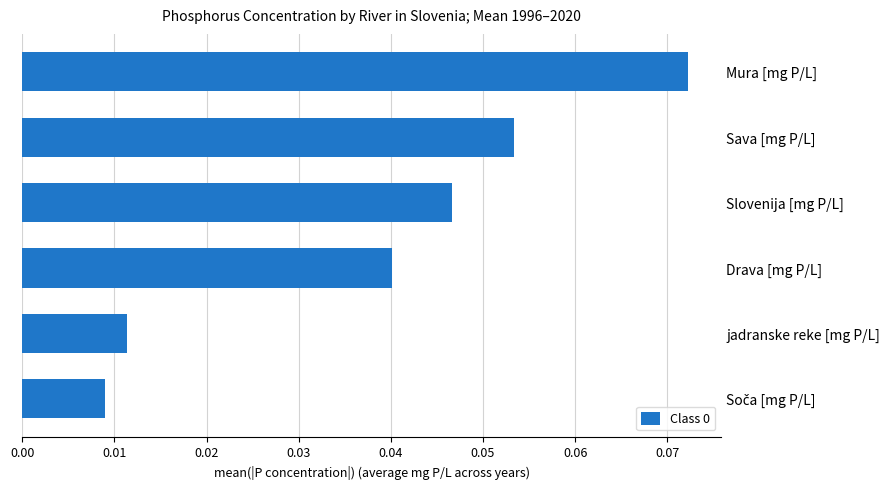

At which category does the chart reach its peak across all series?

Mura [mg P/L]